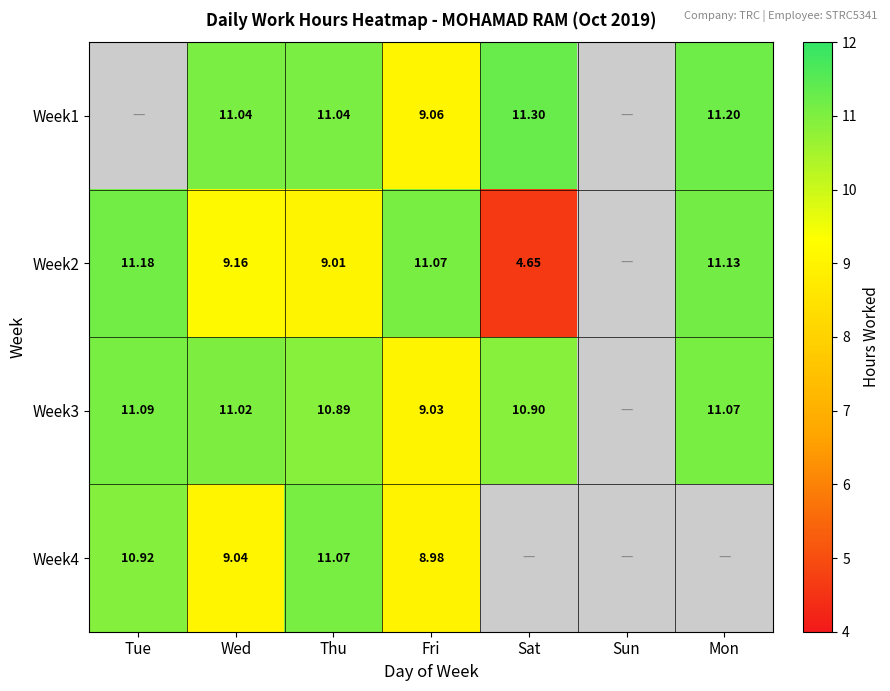

What is the spread (max minus min) of values at Mon?

0.1